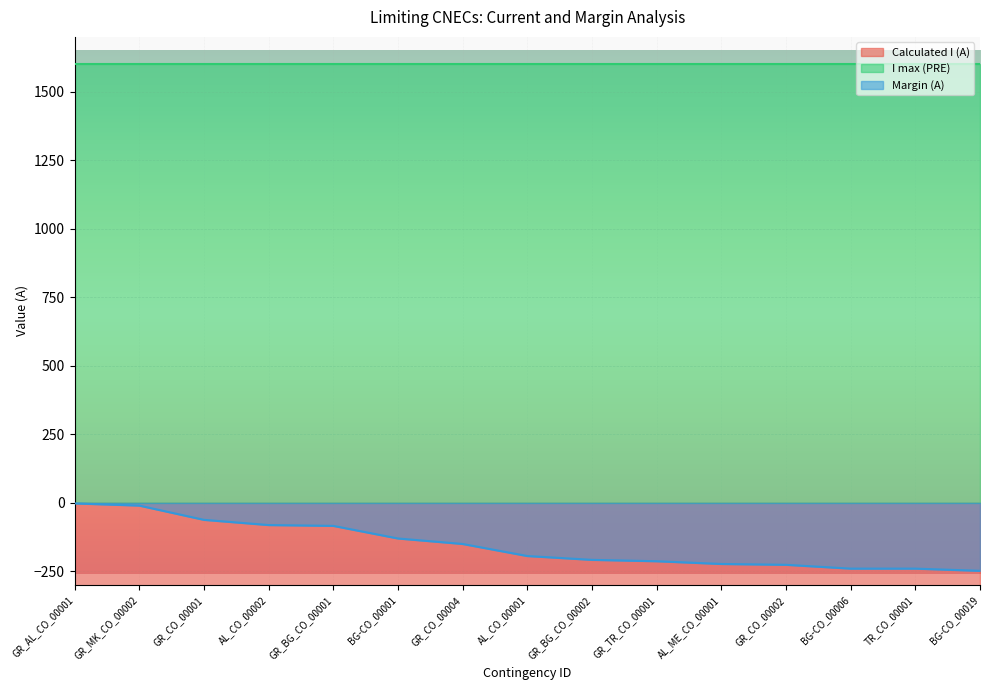

What is the sum of the Margin (A) values at GR_AL_CO_00001 and GR_CO_00004?

-152